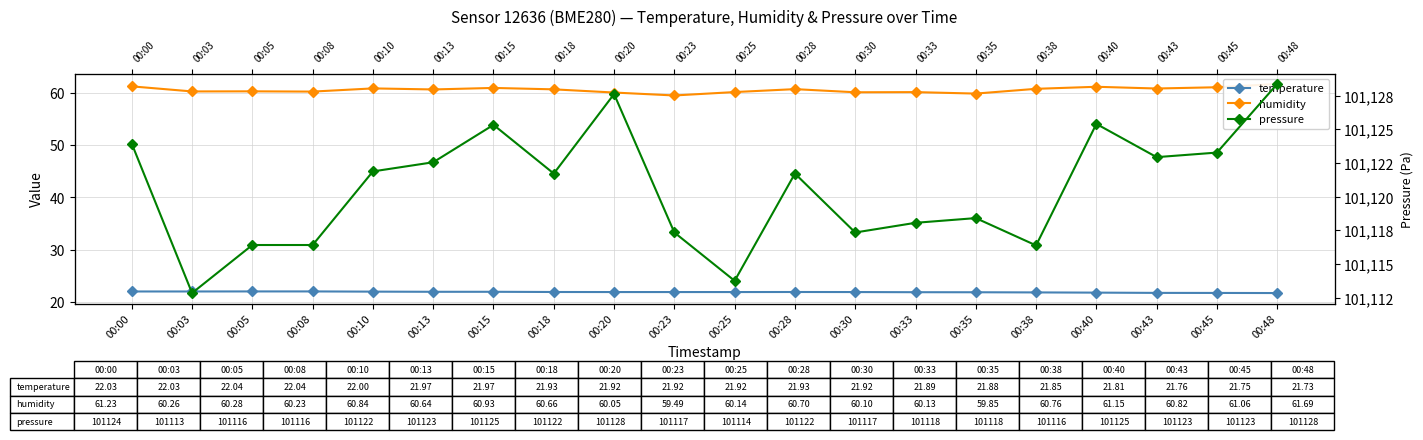

In humidity, how many points are lower than both neighbors (excluding endpoints)?

7